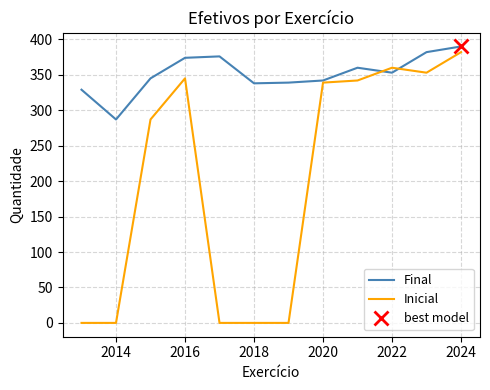

True or false: Inicial has a value of 339 at 2020.

True